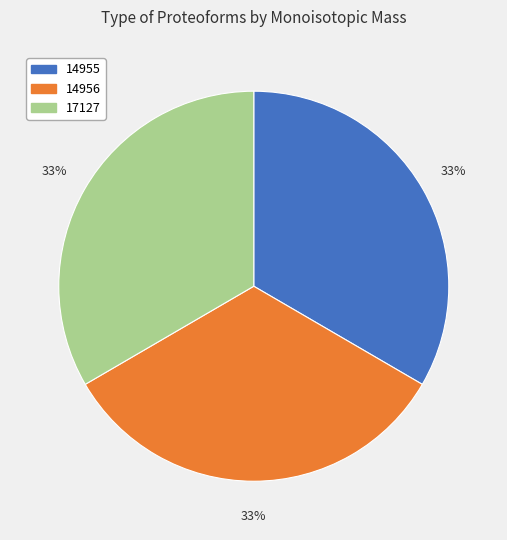

Combined, do 14956 and 14955 account for over 50%?

Yes